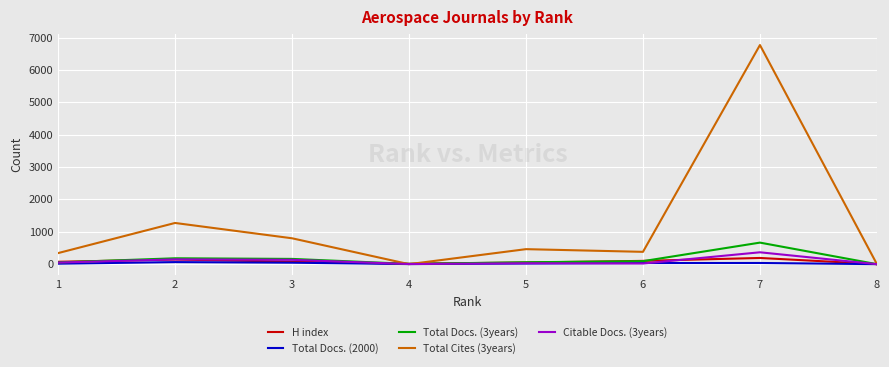

What are all the series names shown in the legend?

H index, Total Docs. (2000), Total Docs. (3years), Total Cites (3years), Citable Docs. (3years)